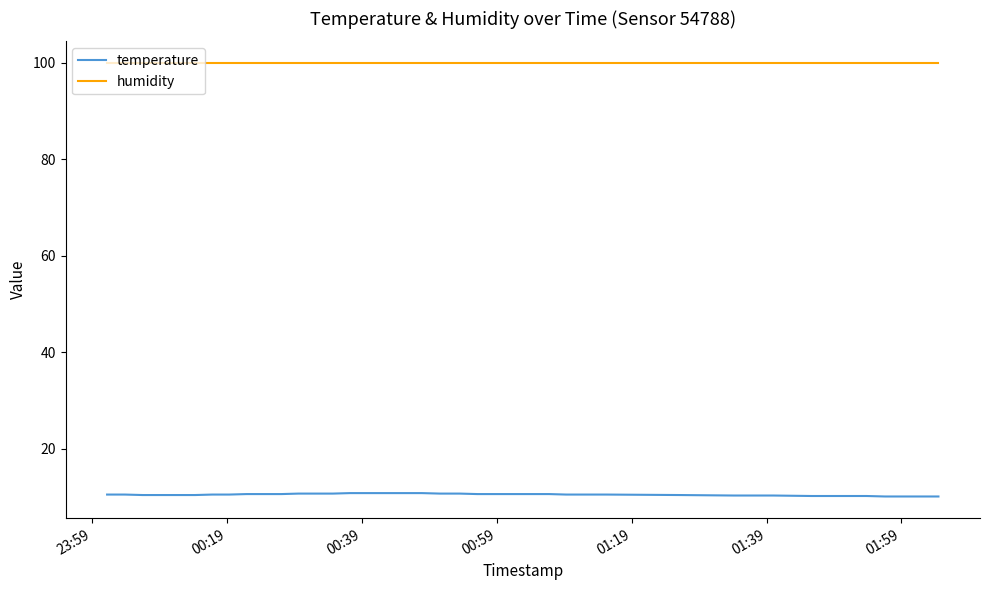

What is the highest value of the humidity series?

99.9